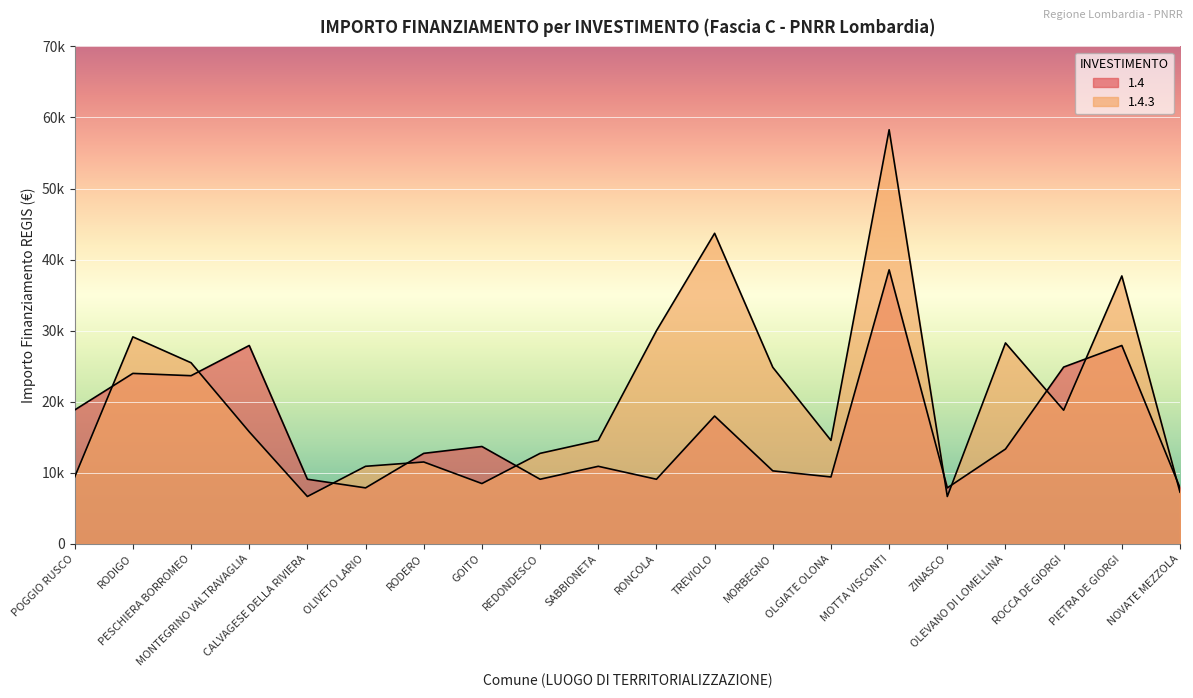

Reading left to right, list all the values displayed in this chart.

1.4: 18854	23996	23673	27922	9105	7891	12747	13712	9105	10926	9105	17997	10284	9427	38565	7891	13354	24887	27922	7891
1.4.3: 9427	29136	25494	15782	6677	10926	11533	8498	12747	14568	29995	43707	24853	14568	58272	6677	28281	18817	37708	7284